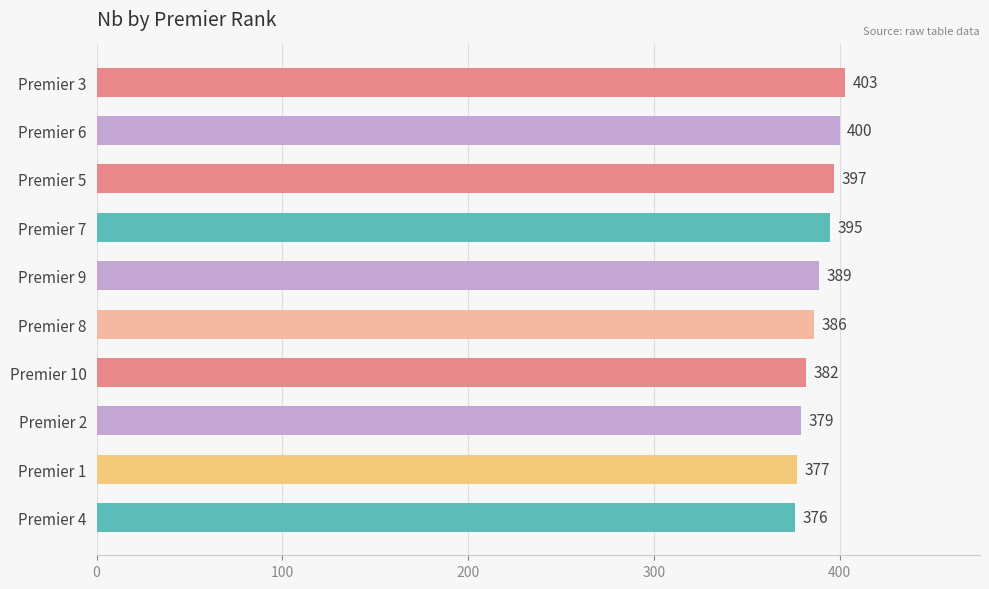

Read the value at Premier 1, to the nearest 5.

375